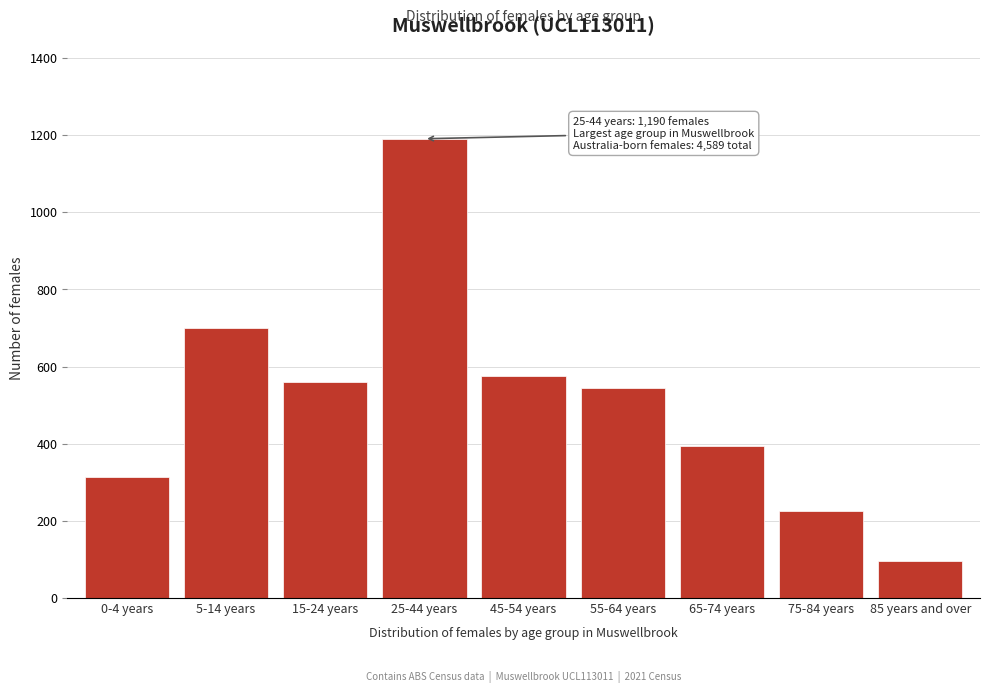

Reading right to left, list all the values displayed in this chart.

85 years and over=95	75-84 years=226	65-74 years=393	55-64 years=544	45-54 years=576	25-44 years=1190	15-24 years=559	5-14 years=701	0-4 years=315